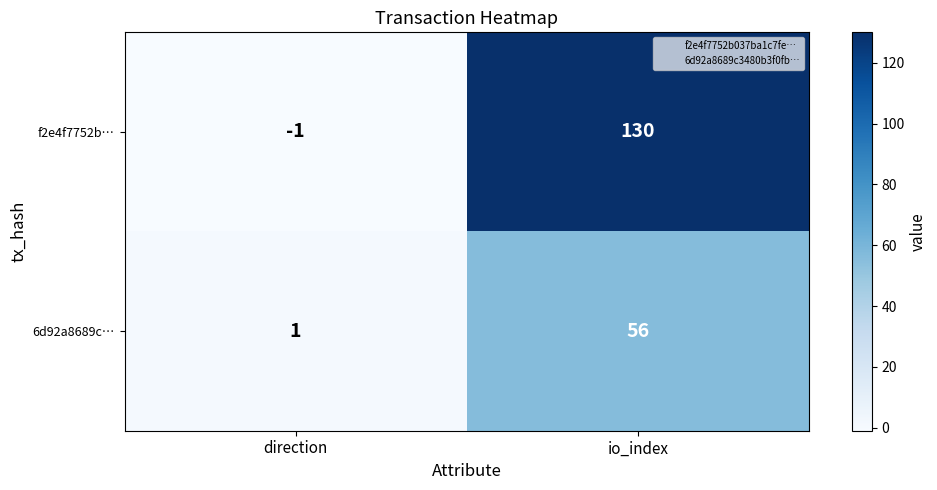

Which series has the largest total across all categories?

f2e4f7752b…